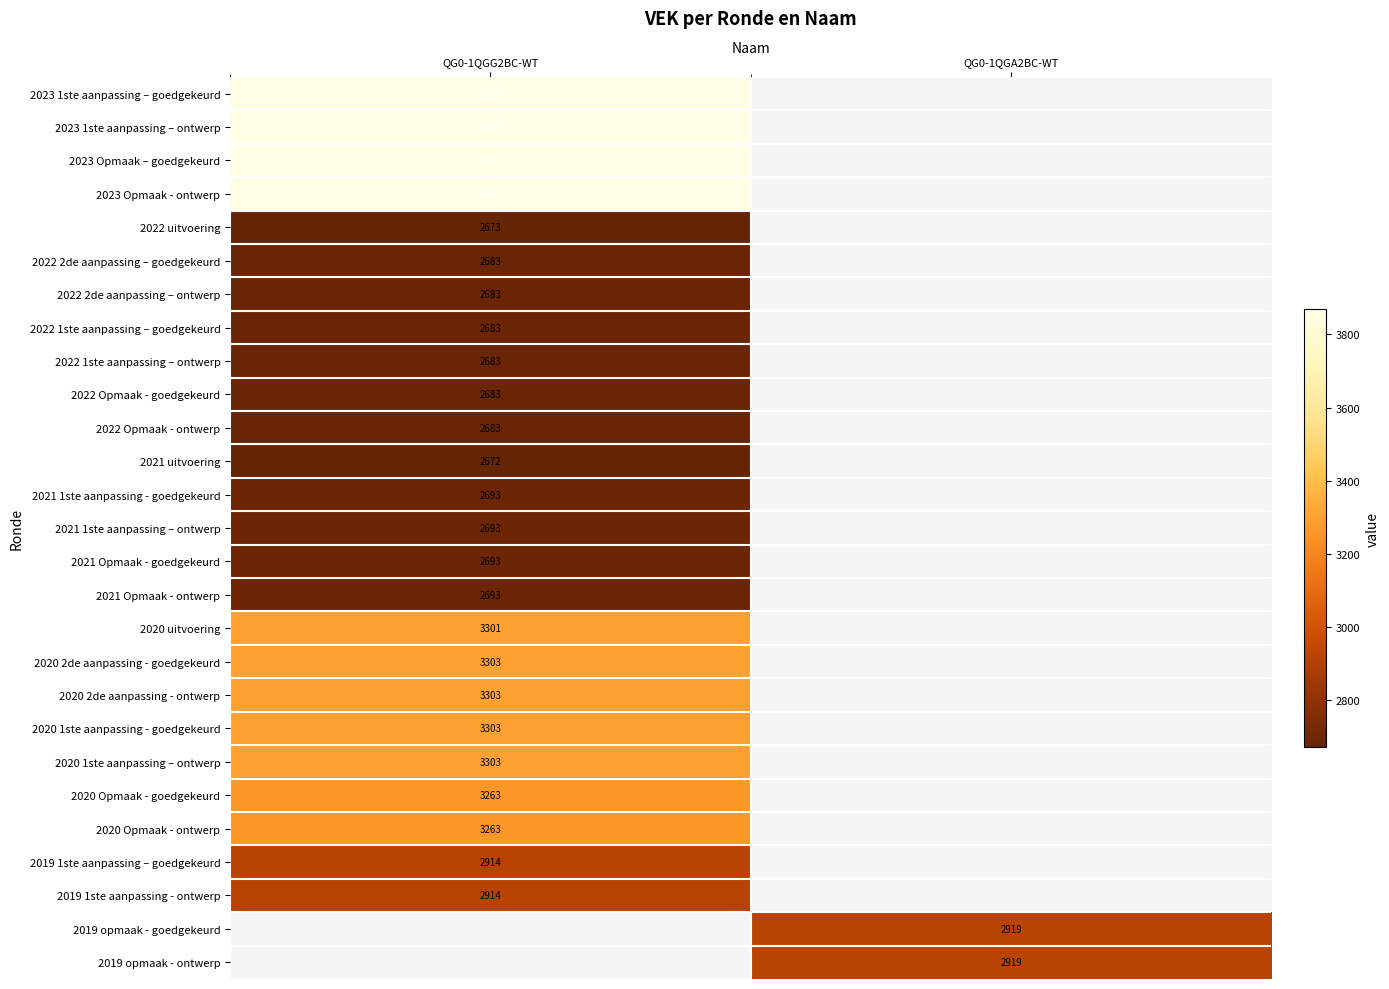

True or false: 2023 1ste aanpassing – ontwerp has a value of 2572.4 at QG0-1QGG2BC-WT.

False